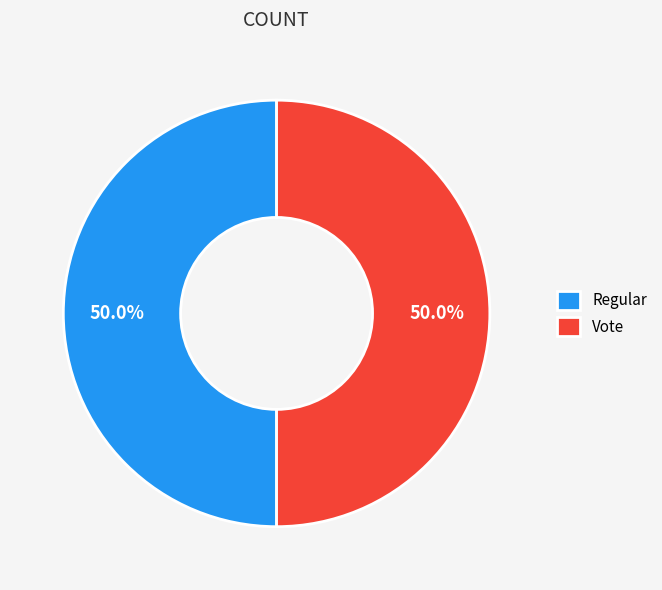

To the nearest percent, what is the average slice percentage?

50%